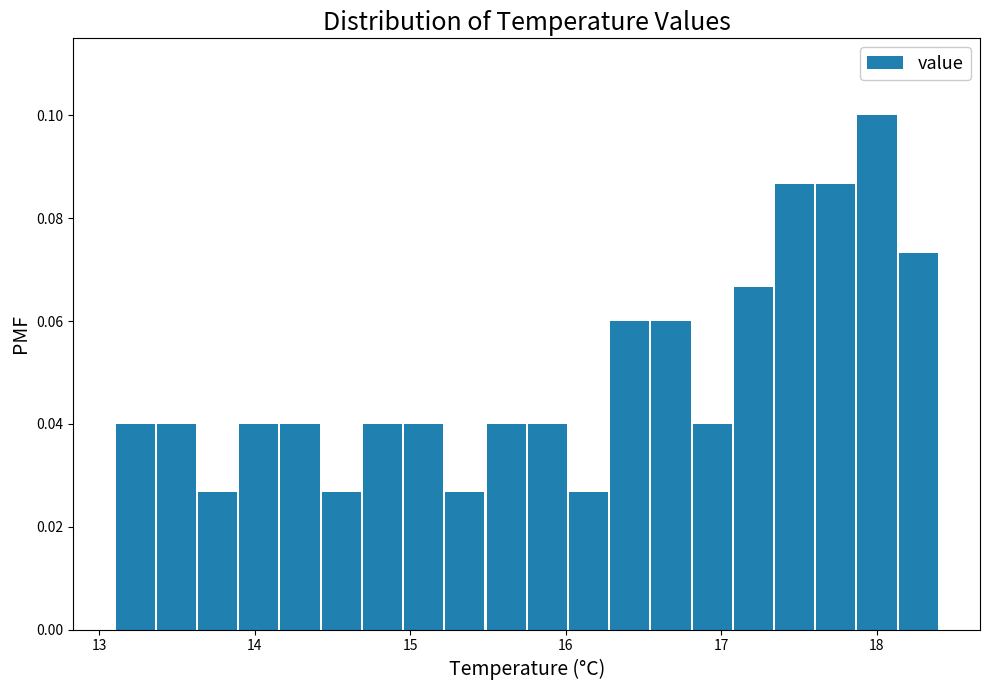

Read against the x-axis, roughly where is the centre of the tallest bar?

18.0